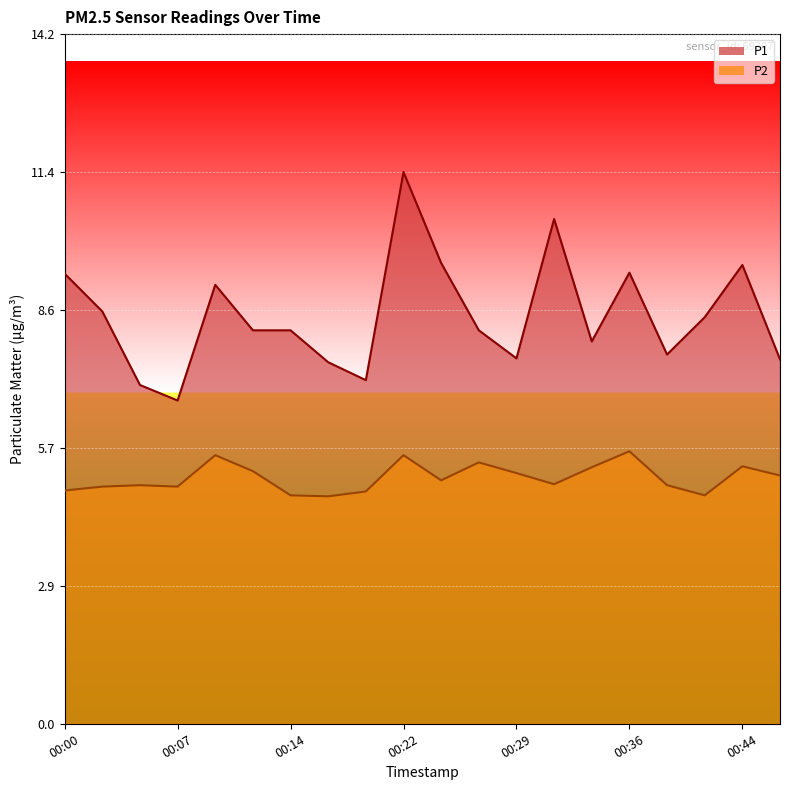

At 00:41, list the series in order from largest to smallest.

P1, P2